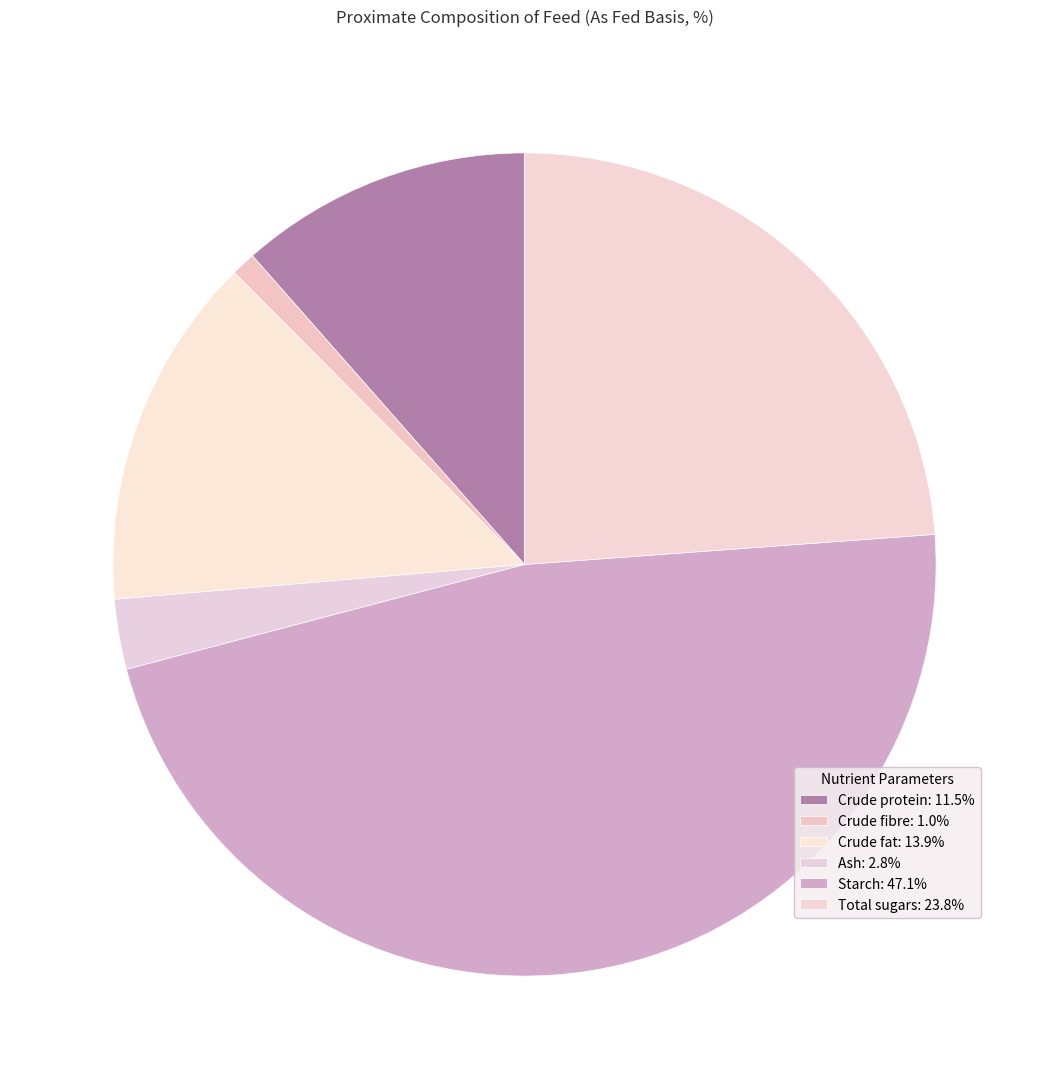

What is the ratio of the value at Crude protein to the value at Crude fat?

0.8